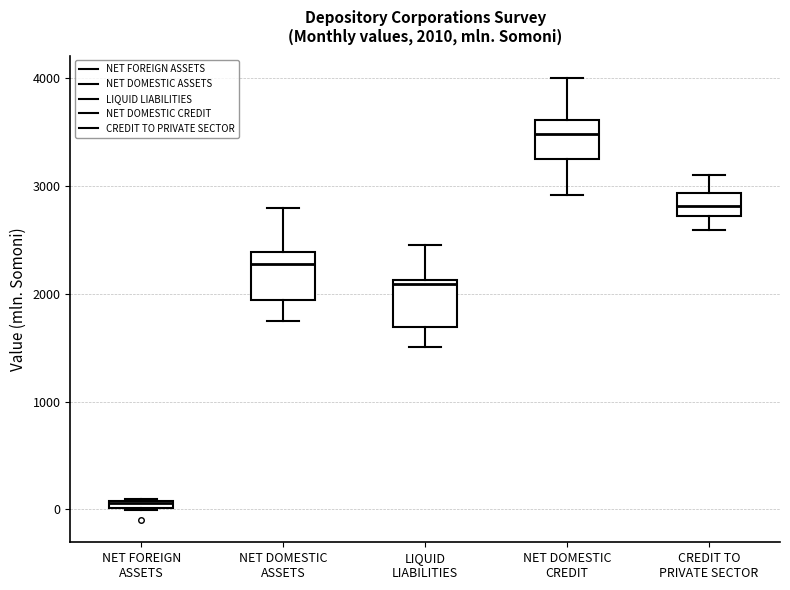

Which box's median line is the highest?

NET DOMESTIC CREDIT